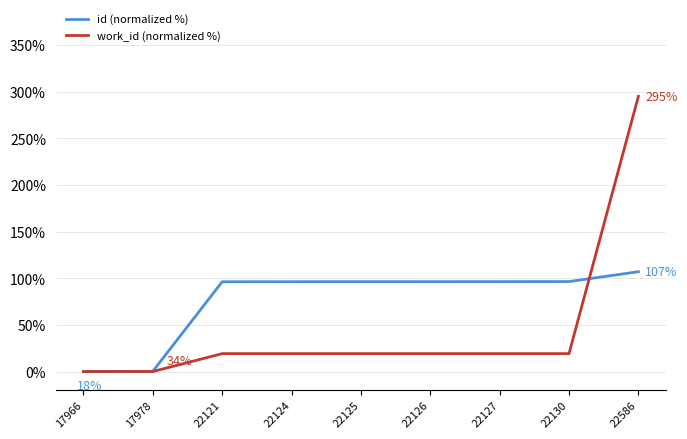

What is the difference between the second highest and second lowest values in the work_id (normalized %) series?

19.2